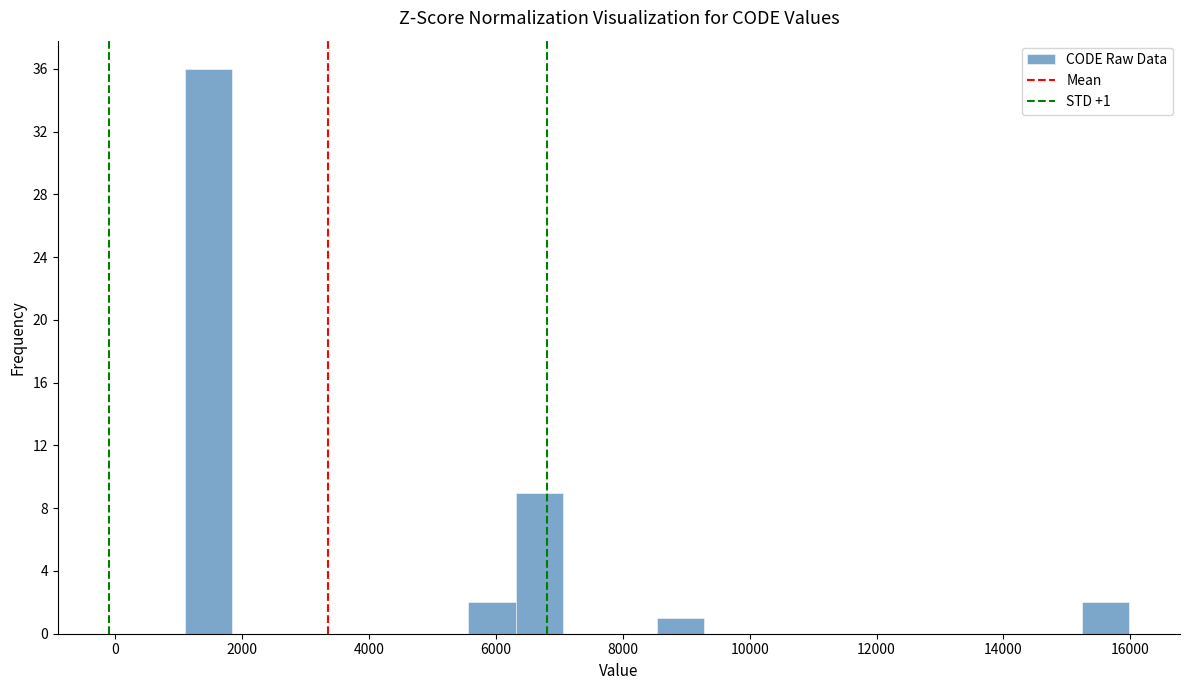

Read against the x-axis, roughly where is the centre of the tallest bar?

1400